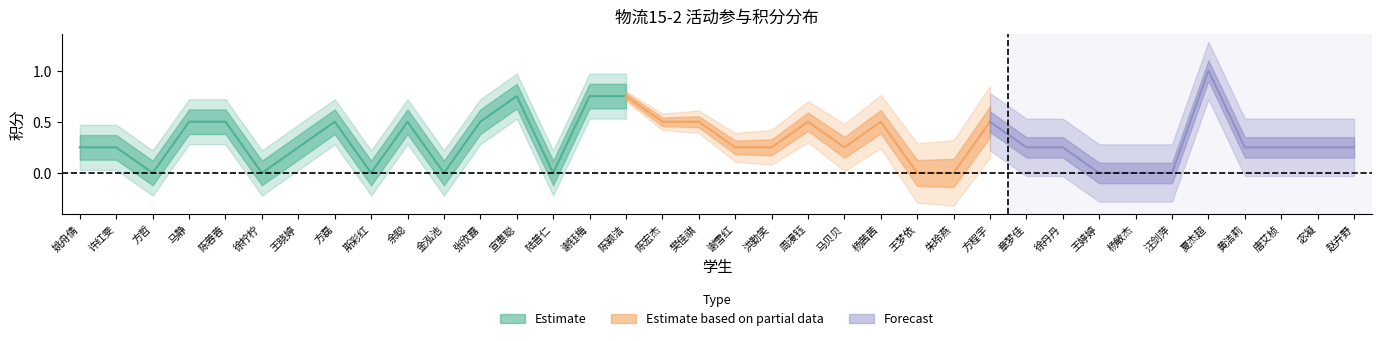

How many data points does each series have?

36